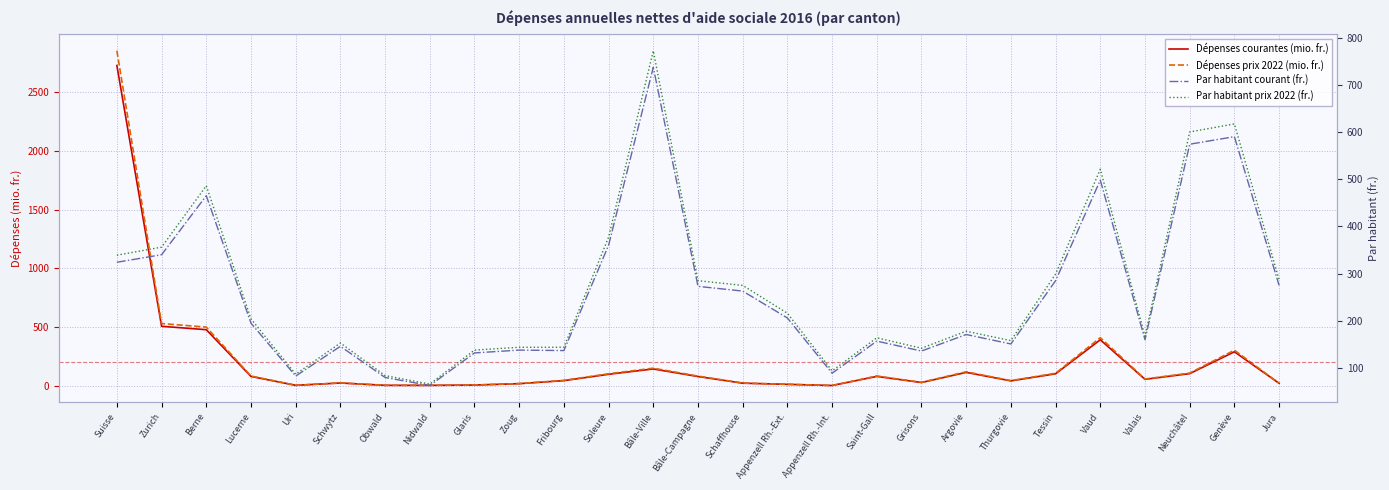

What is the label of the 20th point from the right?

Nidwald